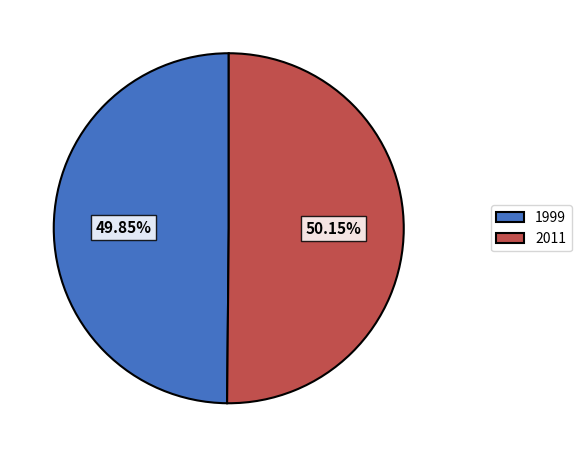

Count the number of slices in the pie.

2